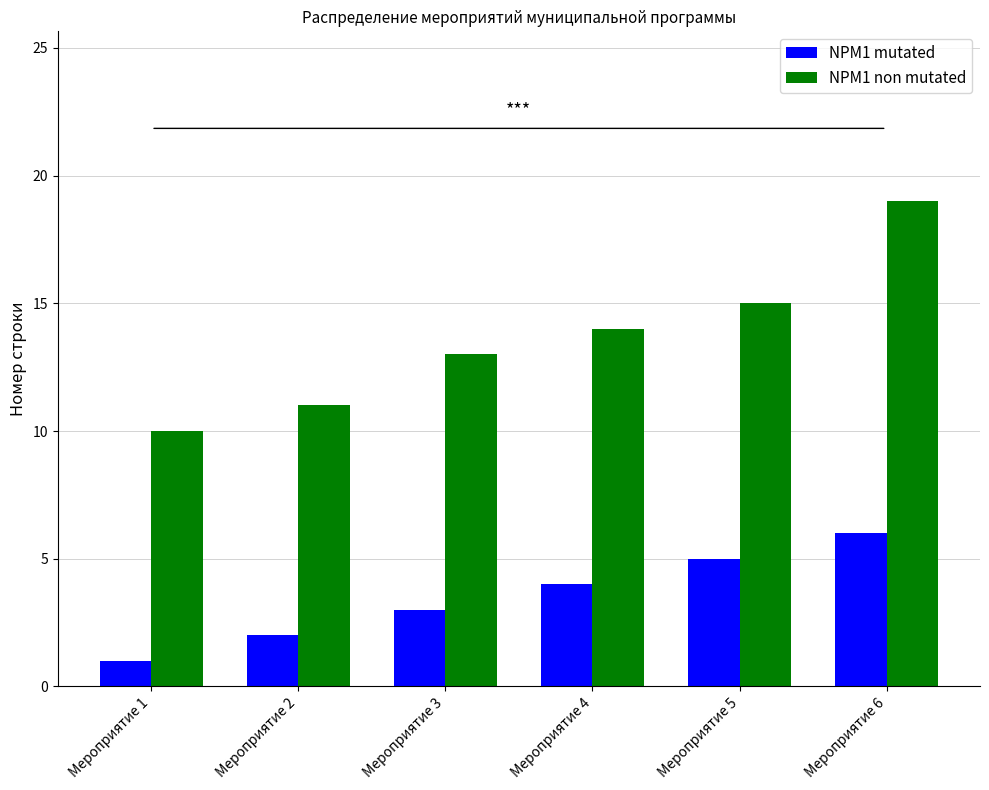

Reading left to right, extract all data points from this chart.

NPM1 mutated: 1	2	3	4	5	6
NPM1 non mutated: 10	11	13	14	15	19